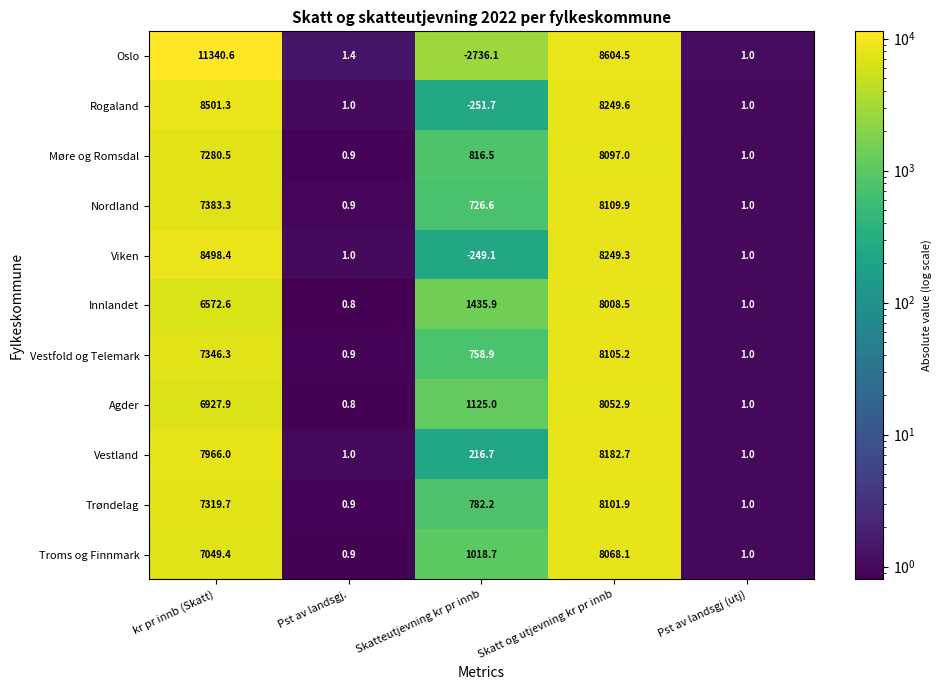

The value of Trøndelag at kr pr innb (Skatt) is 7319.7. True or false?

True